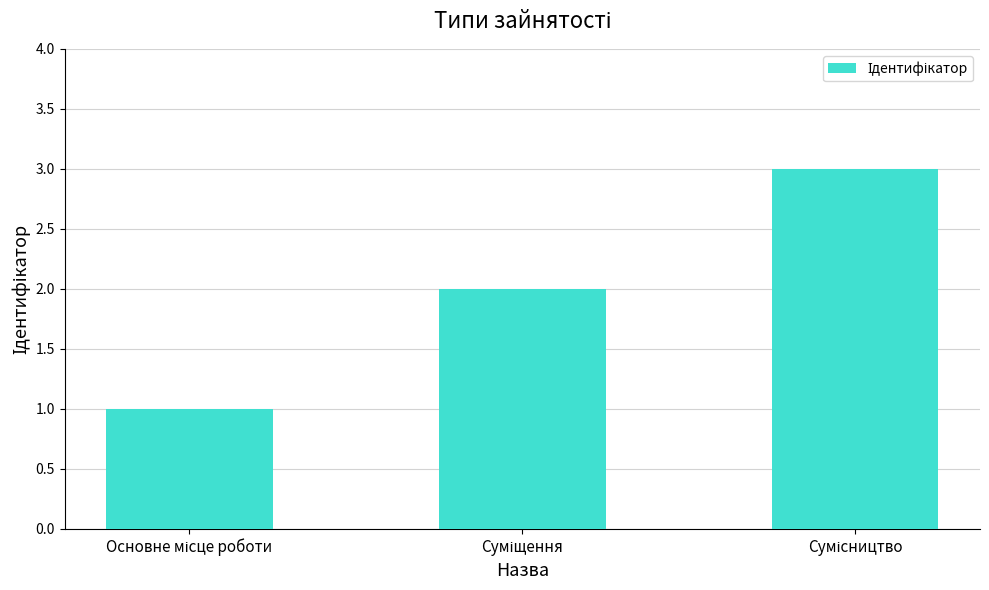

What is the greatest value displayed?

3